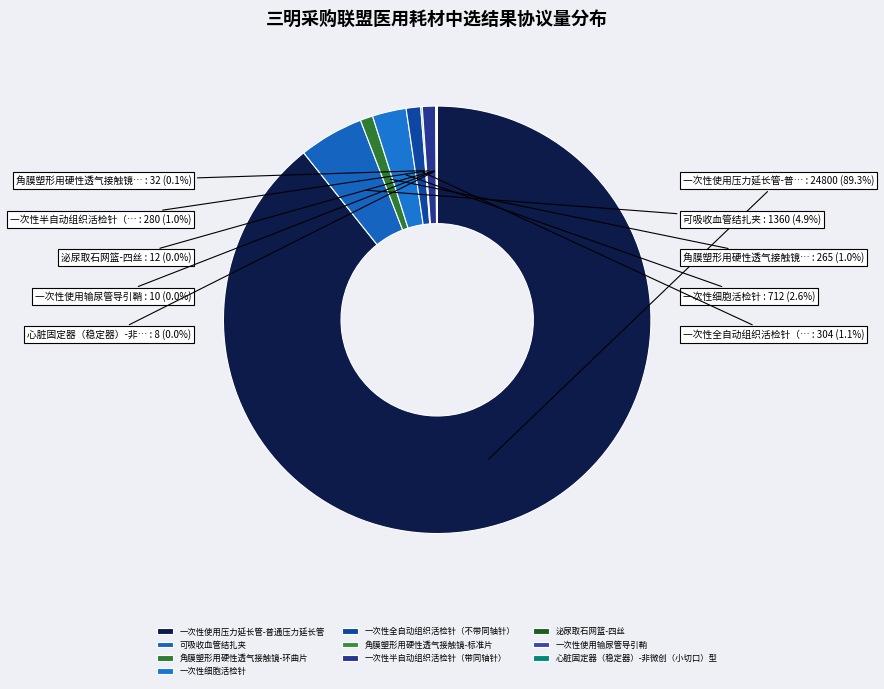

Is it true that 一次性全自动组织活检针（不带同轴针） is 11% of the pie?

False